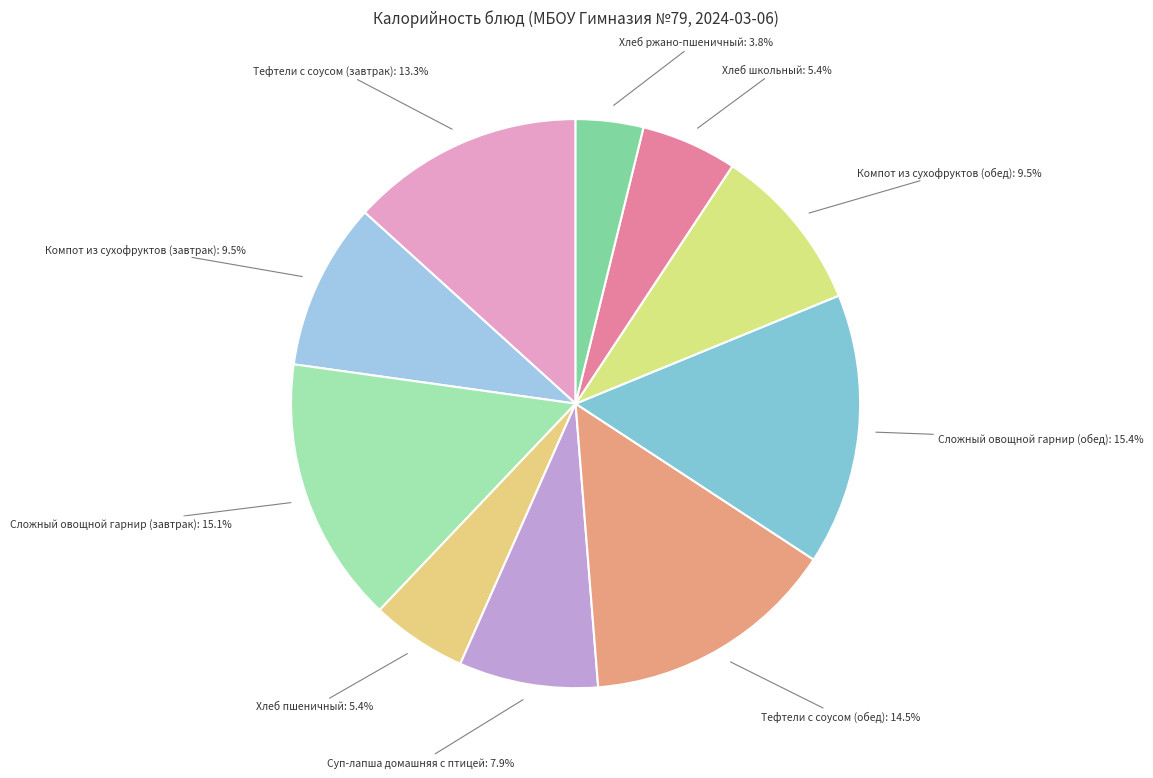

How many slices are in this pie chart?

10